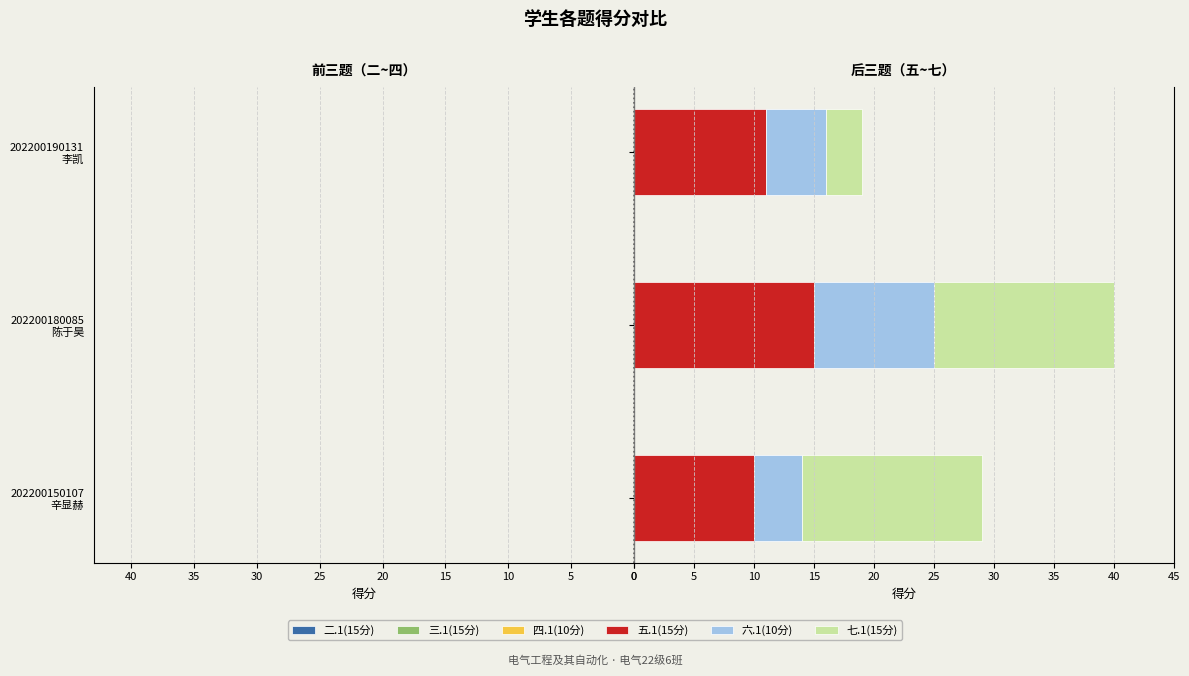

What is the sum of all 三.1(15分) values?

-34